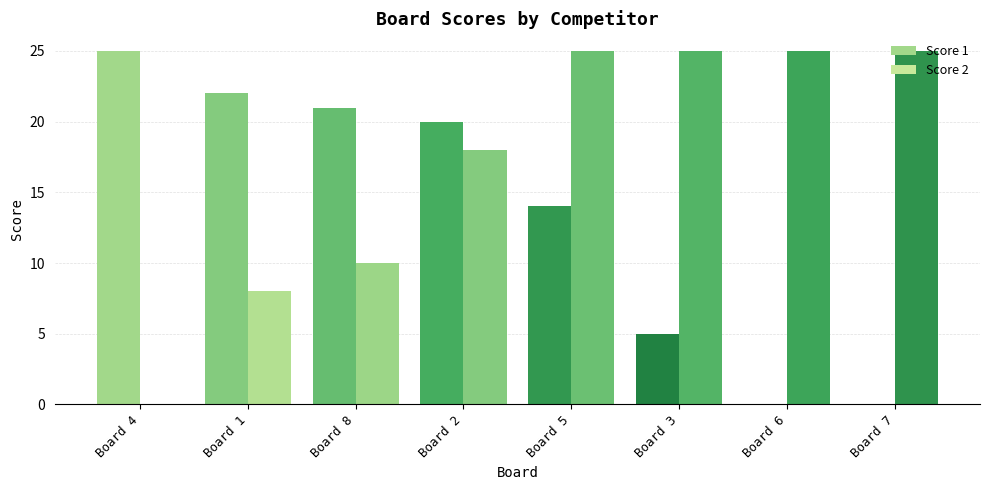

List the series in order of their peak value, lowest first.

Score 1, Score 2